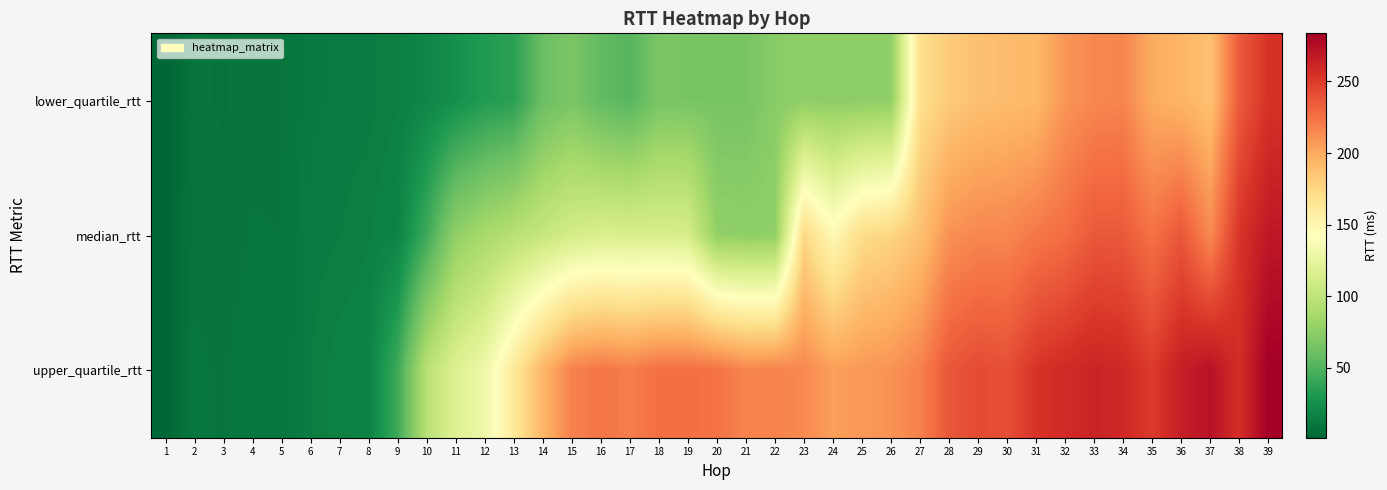

Reading left to right, list all the values displayed in this chart.

lower_quartile_rtt: 1=1.2	2=9.1	3=8.8	4=9.7	5=9.6	6=12.9	7=13.7	8=14.0	9=15.3	10=19.2	11=25.5	12=32.4	13=36.0	14=60.1	15=67.2	16=56.6	17=52.3	18=66.6	19=66.2	20=66.0	21=66.1	22=73.2	23=75.8	24=75.5	25=75.7	26=76.3	27=169.8	28=182.1	29=188.2	30=190.7	31=192.2	32=209.2	33=215.3	34=216.5	35=199.0	36=194.7	37=187.9	38=235.4	39=254.1
median_rtt: 1=1.5	2=9.7	3=9.3	4=10.1	5=10.0	6=13.8	7=14.4	8=15.4	9=17.8	10=43.4	11=76.9	12=87.8	13=95.9	14=103.8	15=111.8	16=115.5	17=114.8	18=114.4	19=113.5	20=77.7	21=76.3	22=76.5	23=174.9	24=148.1	25=171.9	26=177.0	27=188.1	28=211.0	29=215.5	30=215.7	31=222.1	32=226.6	33=236.3	34=236.0	35=224.4	36=237.5	37=214.4	38=253.2	39=268.8
upper_quartile_rtt: 1=1.8	2=10.2	3=9.9	4=10.7	5=10.6	6=14.4	7=16.3	8=17.0	9=43.3	10=96.6	11=118.2	12=130.1	13=162.3	14=193.6	15=217.7	16=222.8	17=219.4	18=225.7	19=225.7	20=224.4	21=216.5	22=217.3	23=214.5	24=205.0	25=207.7	26=210.2	27=217.8	28=237.0	29=242.3	30=240.5	31=253.6	32=258.3	33=262.1	34=259.6	35=250.0	36=265.0	37=272.2	38=256.3	39=283.6